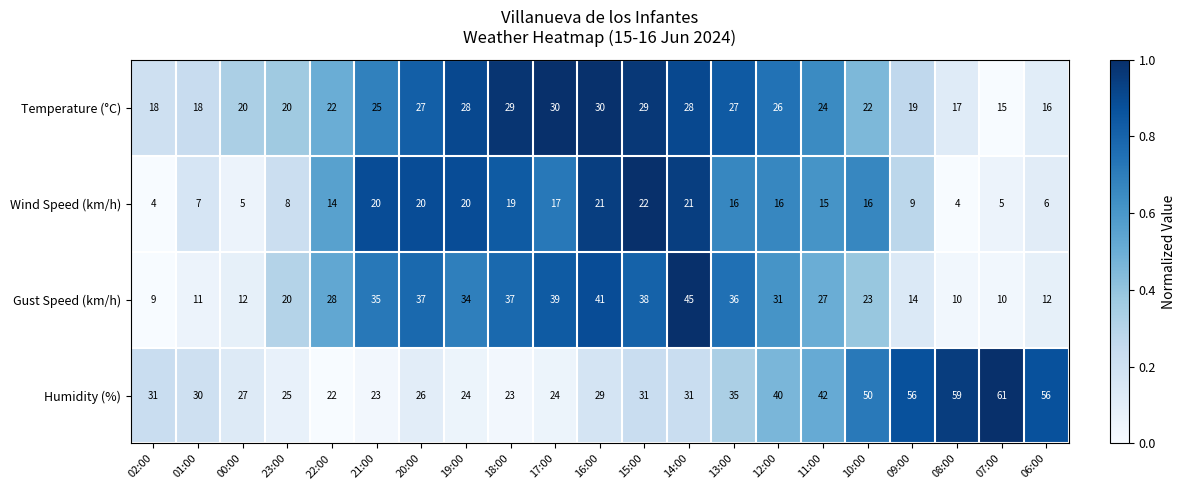

True or false: Temperature (°C) has a value of 27 at 20:00.

True